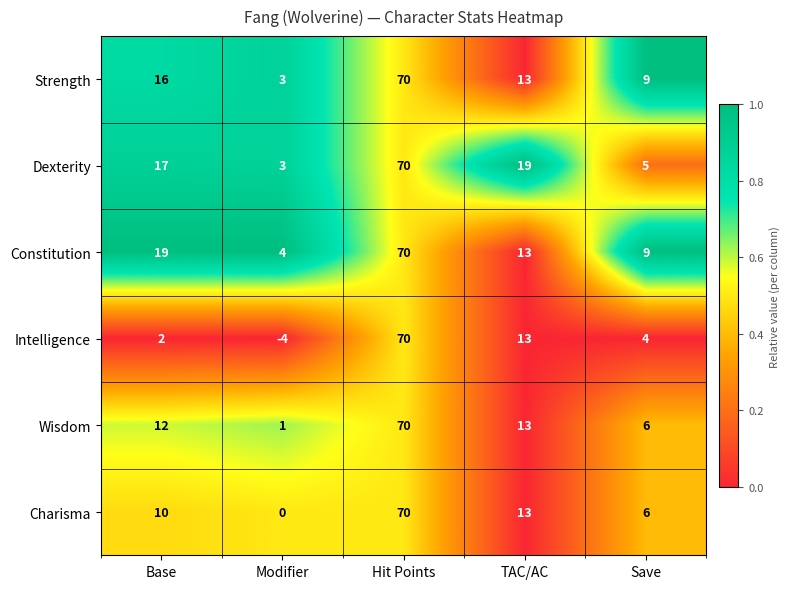

Where is Intelligence nearest to the value 33?

TAC/AC